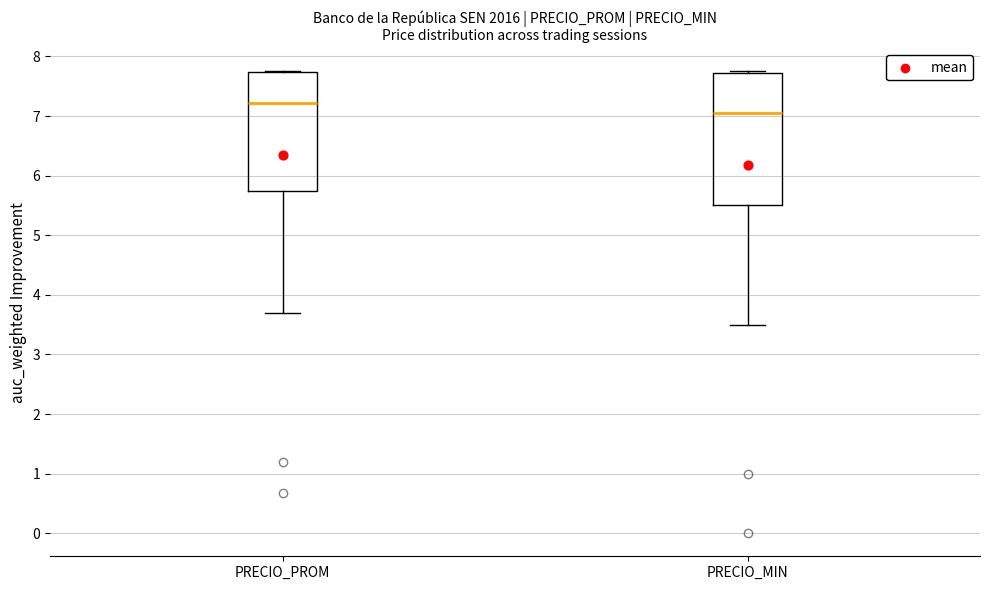

Which box is the tallest, from its lower edge to its upper edge?

PRECIO_MIN